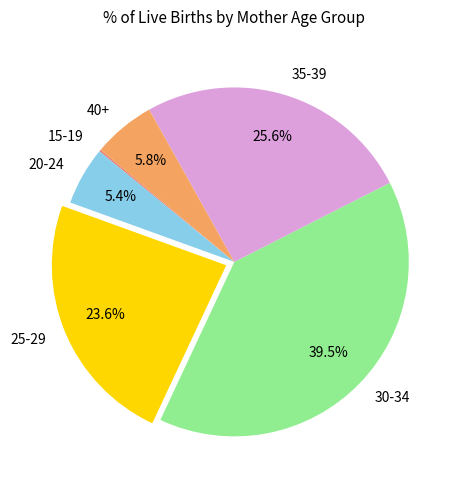

Which category has the biggest portion of the pie?

30-34